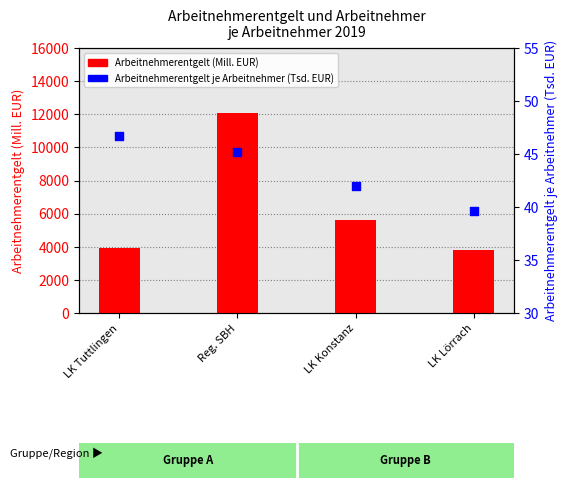

At which category is the sum across all series the highest?

Reg. SBH